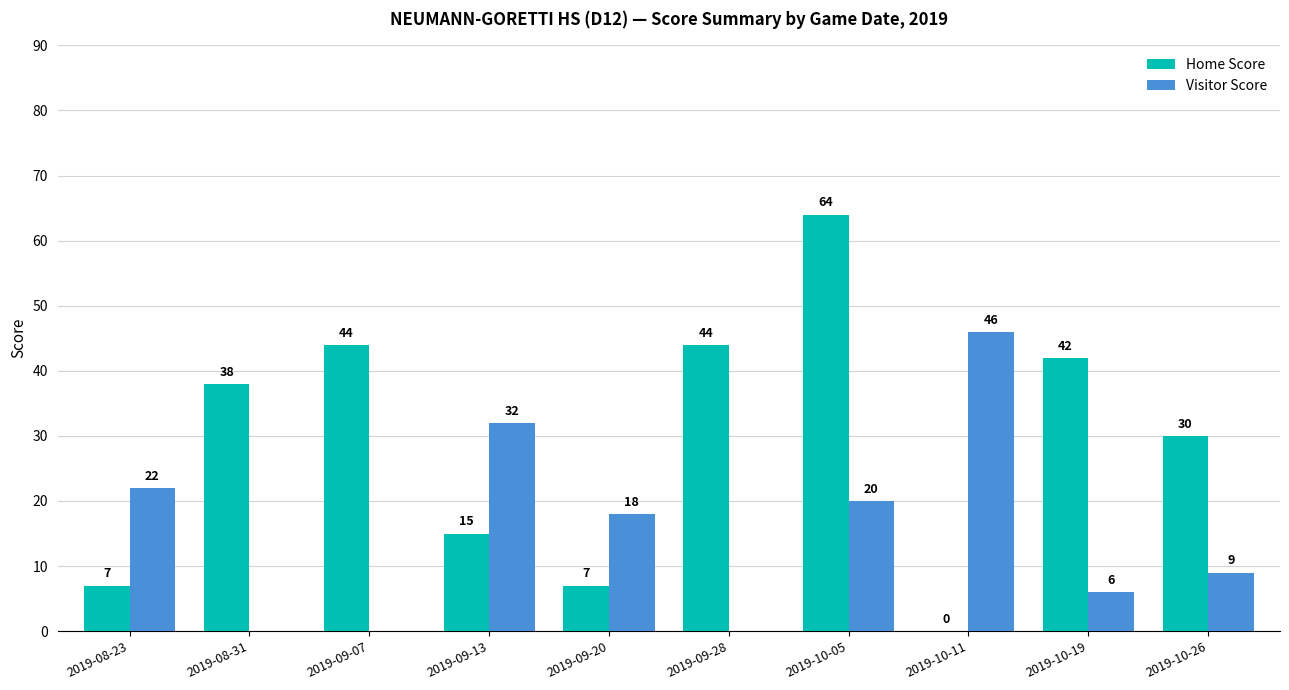

The Home Score series shows 7 at 2019-08-23. True or false?

True